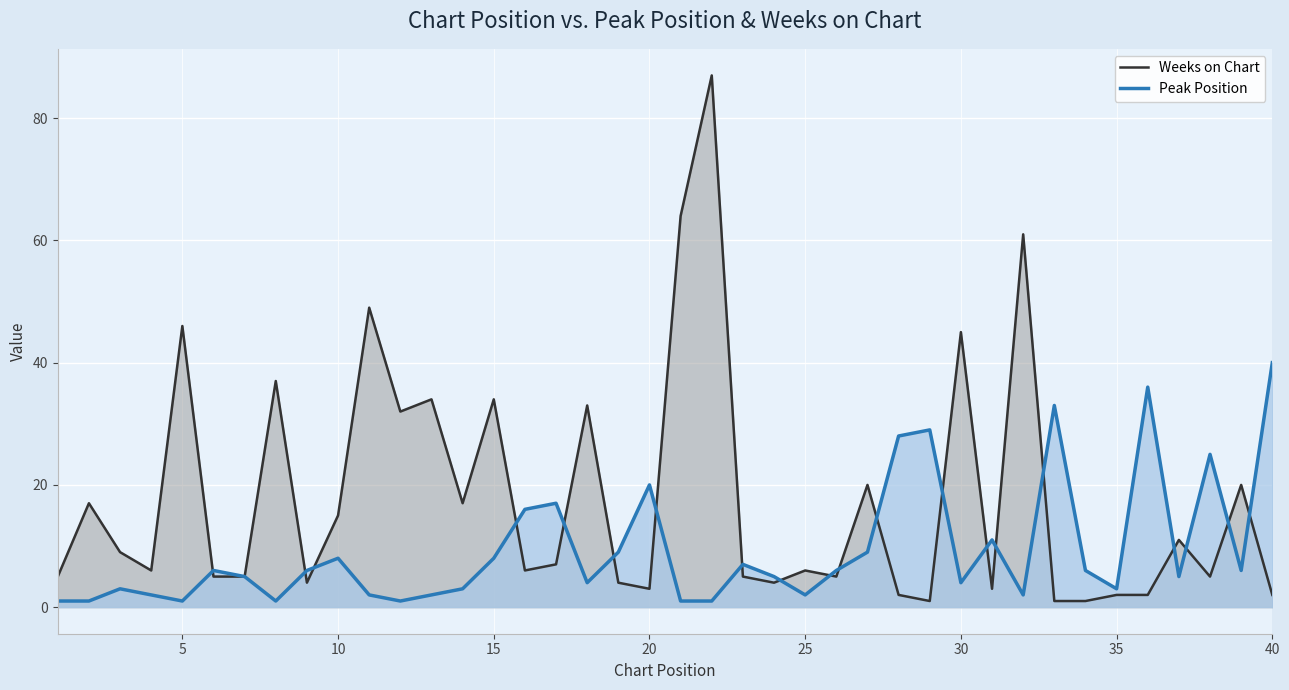

List the series in order of their peak value, highest first.

Weeks on Chart, Peak Position